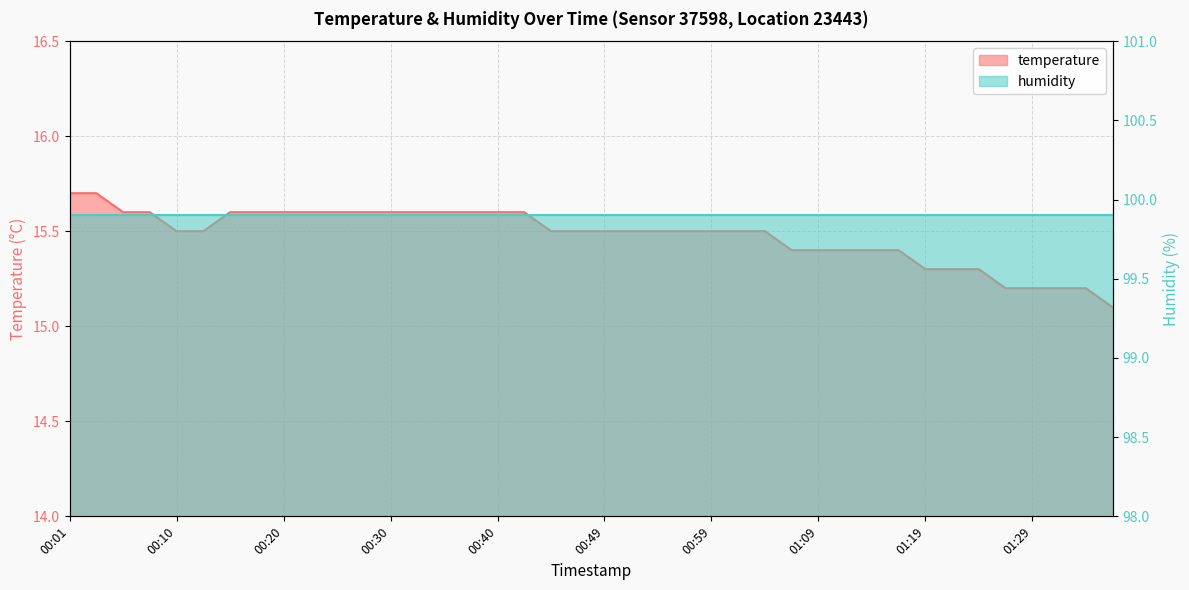

What is the approximate value at 00:42?

15.6